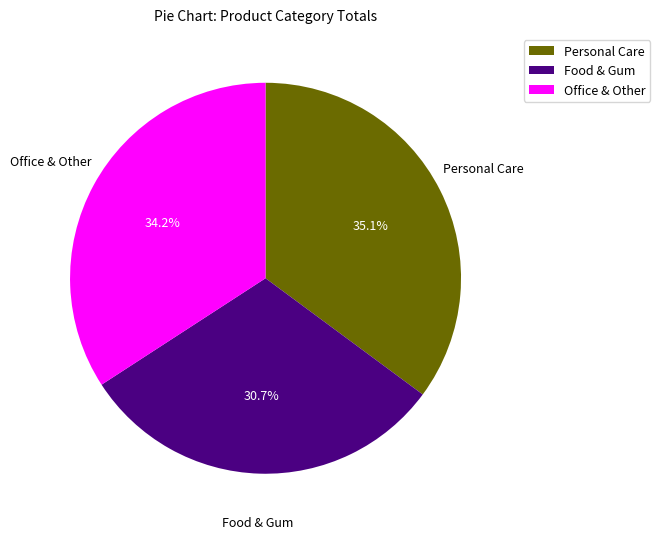

How many segments does this pie chart have?

3